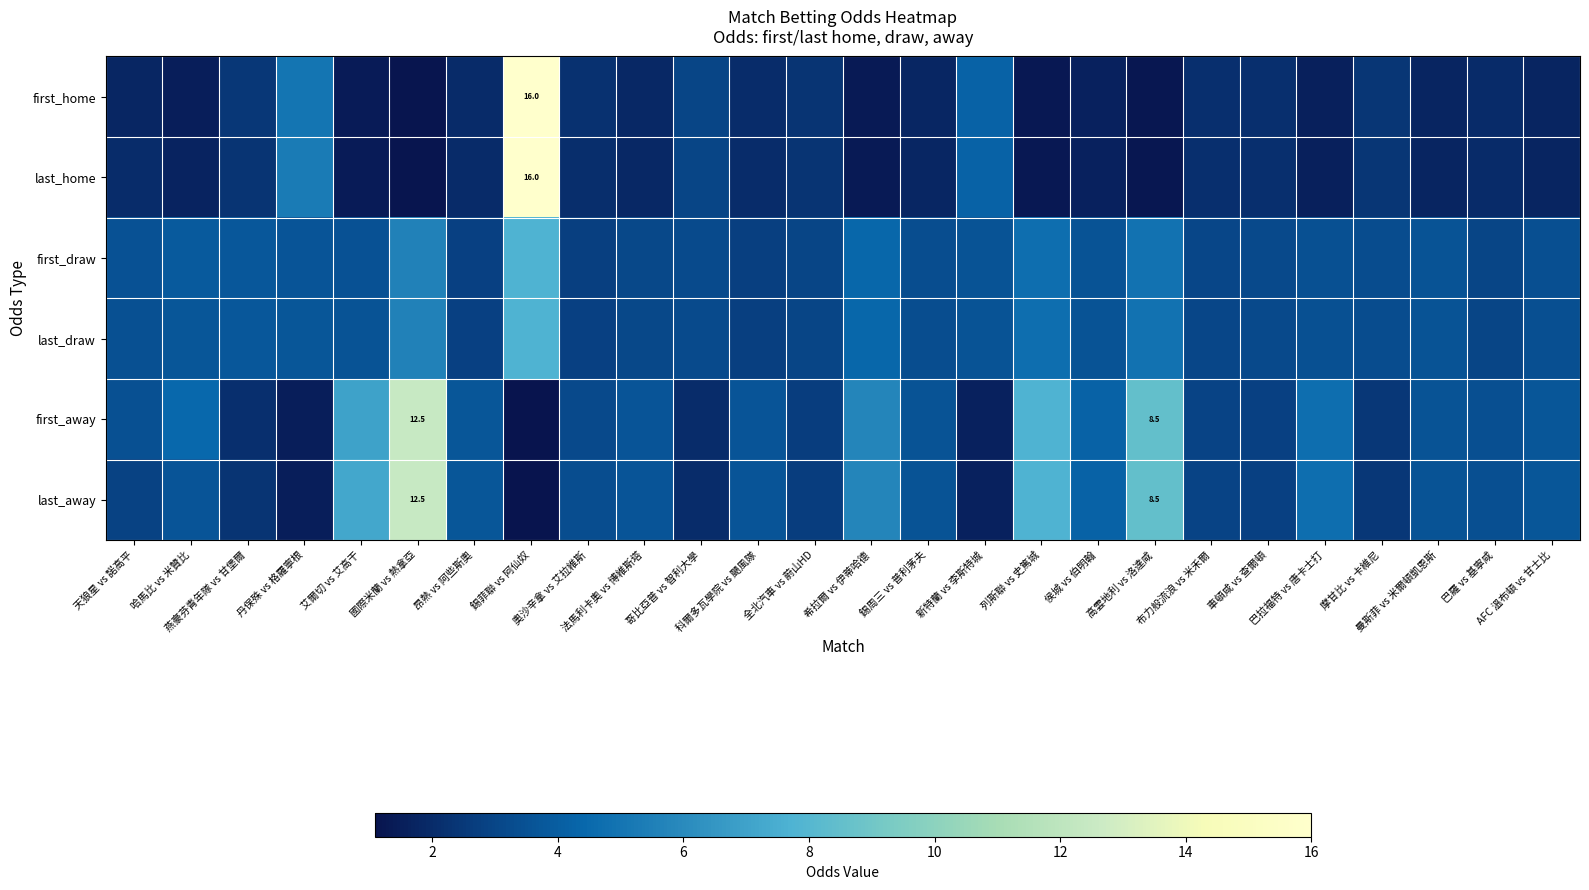

At how many categories does at least one series exceed 8?

3